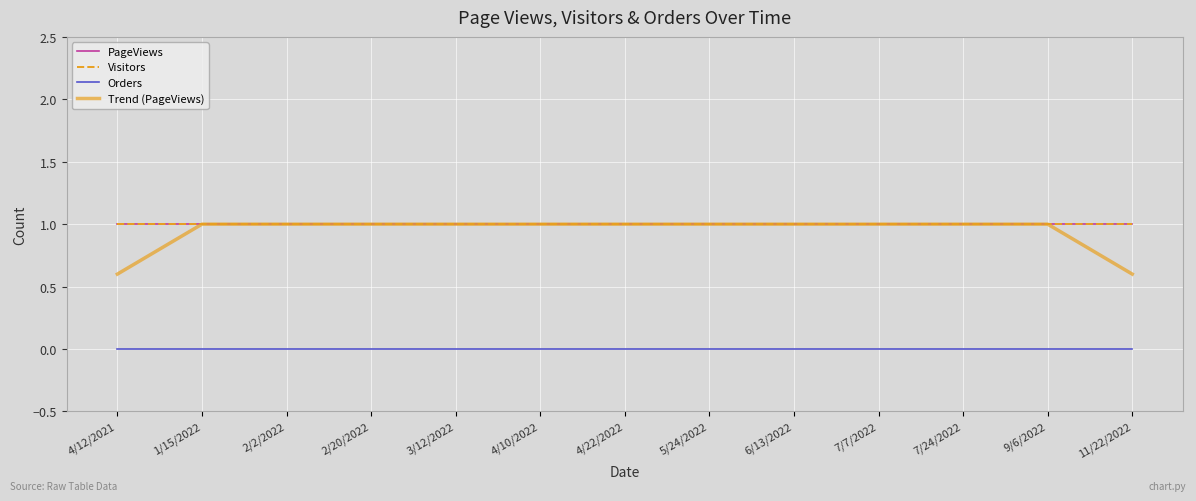

Does the chart have visible grid lines?

Yes